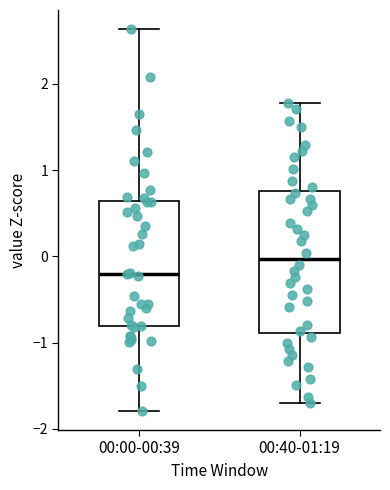

Reading left to right, transcribe this box plot: for each box, give where its median line is, the range the box spans, and where its two whiskers end, as read against the y-axis. The values are not printed on the chart, so give them approximately, as read against the axis.

00:00-00:39: median -0.2, box -0.8 to 0.6, whiskers -1.8 to 2.6
00:40-01:19: median 0.0, box -0.9 to 0.8, whiskers -1.7 to 1.8